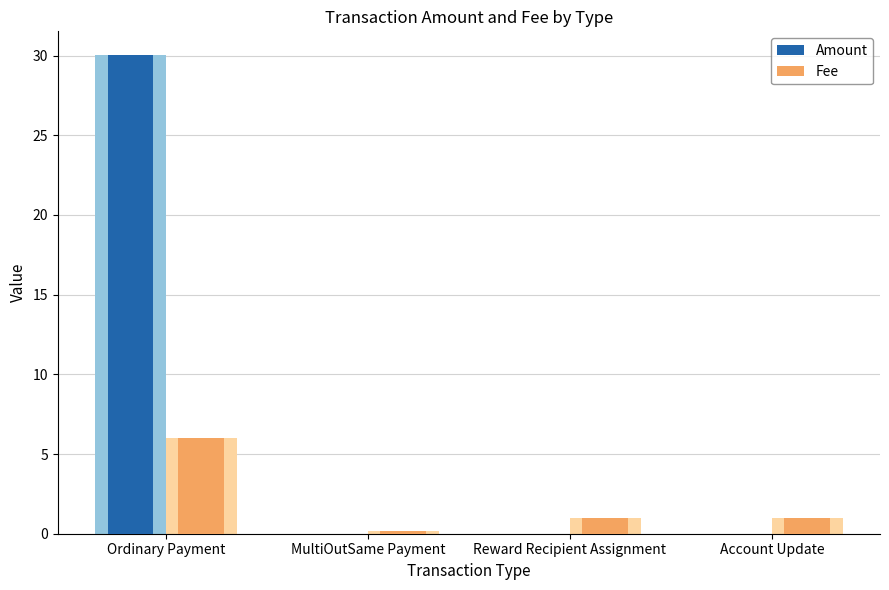

The Fee series shows 1.0 at Account Update. True or false?

True